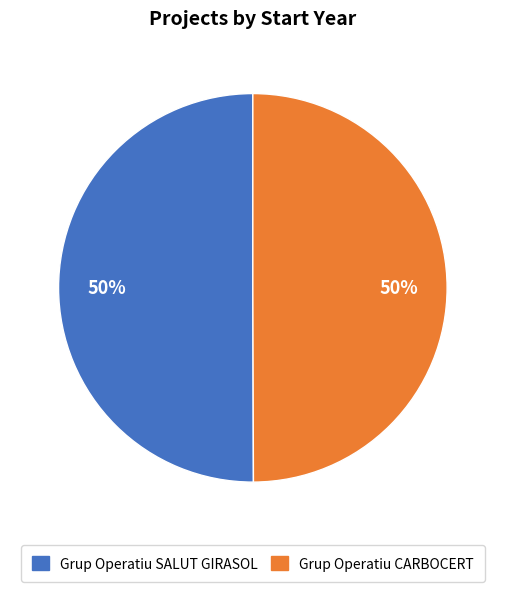

To the nearest percent, what is the combined percentage of Grup Operatiu CARBOCERT and Grup Operatiu SALUT GIRASOL?

100%